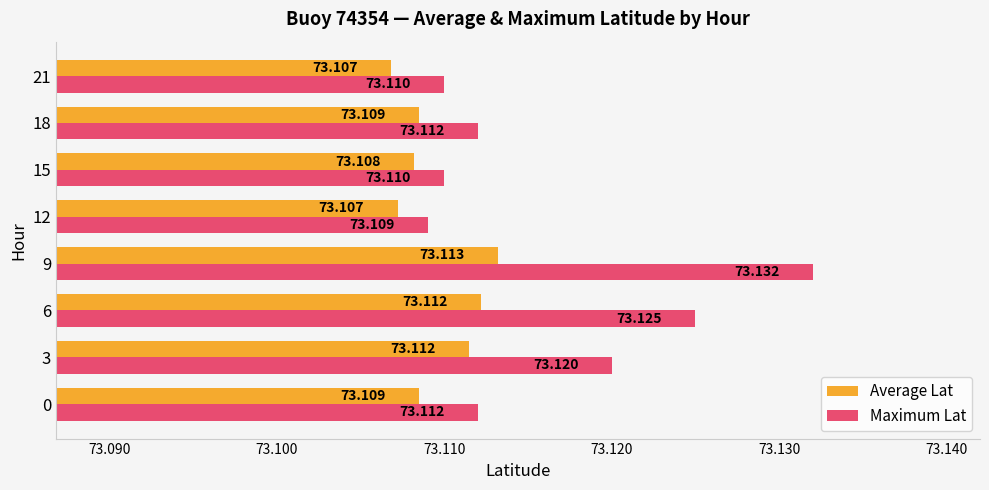

Which series has the widest spread of values?

Maximum Lat